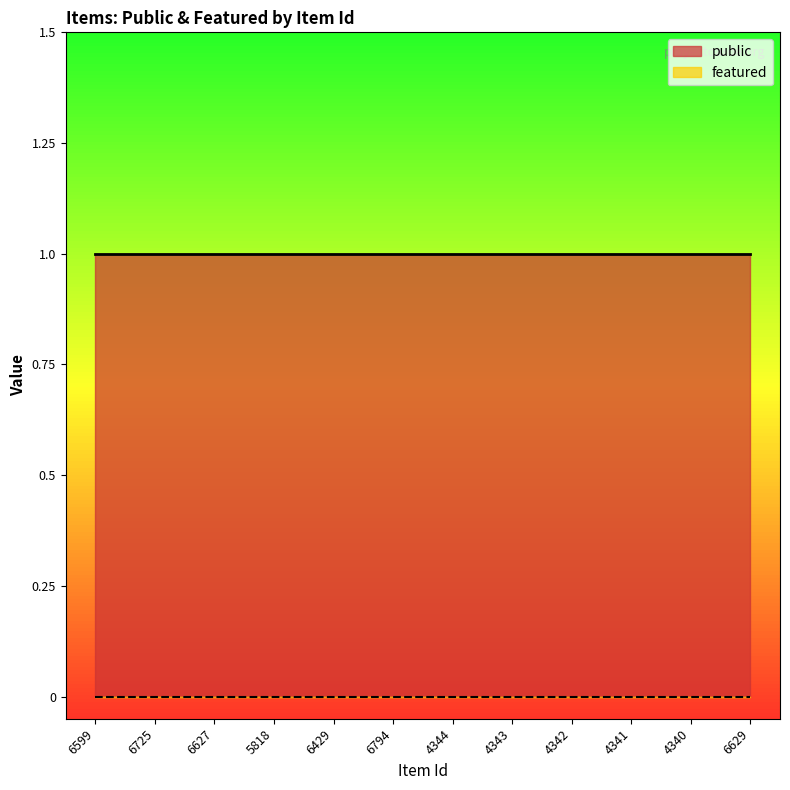

The public series shows 1 at 6627. True or false?

True